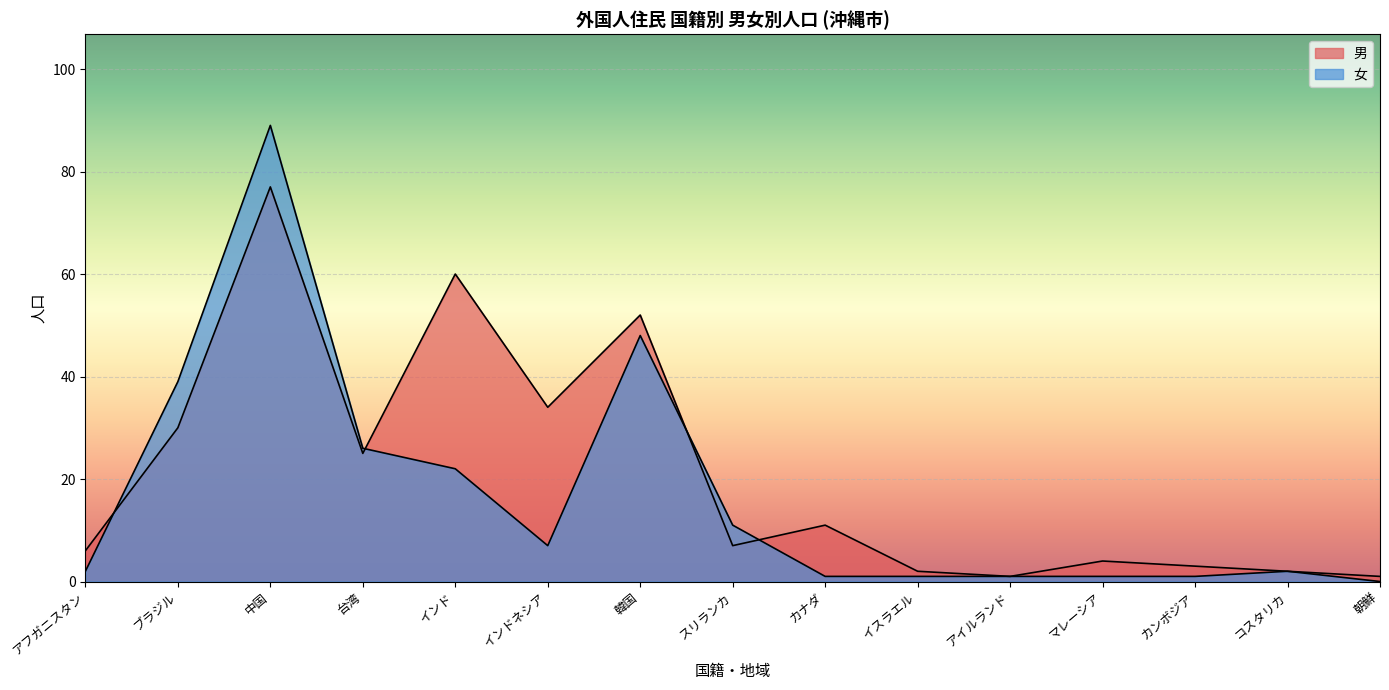

Rank the series by their average value, from highest to lowest.

男, 女